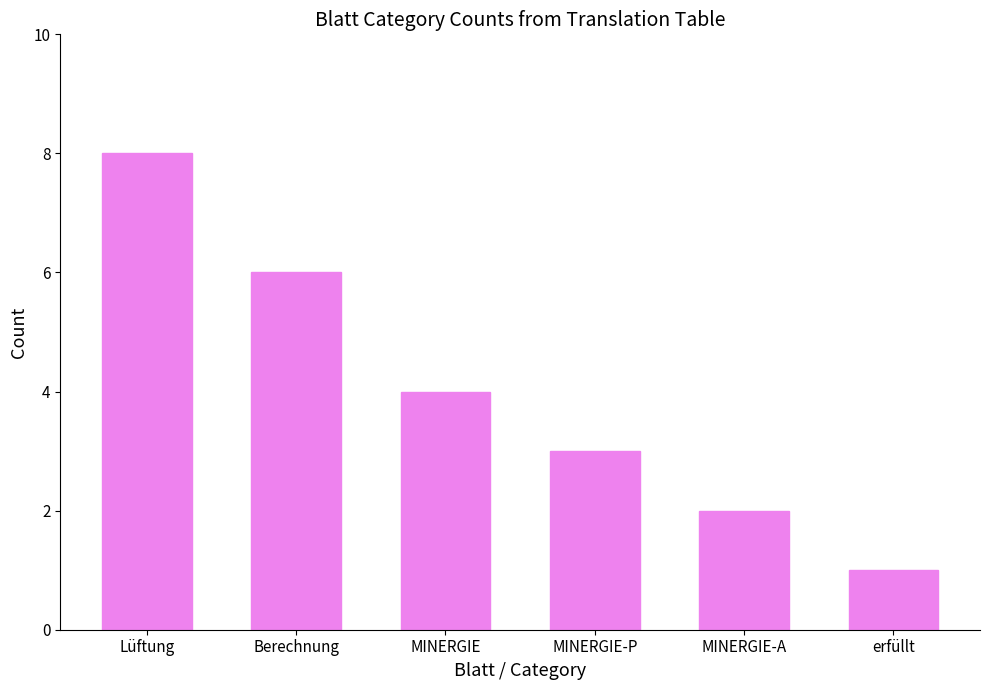

At which label is the value closest to 4?

MINERGIE